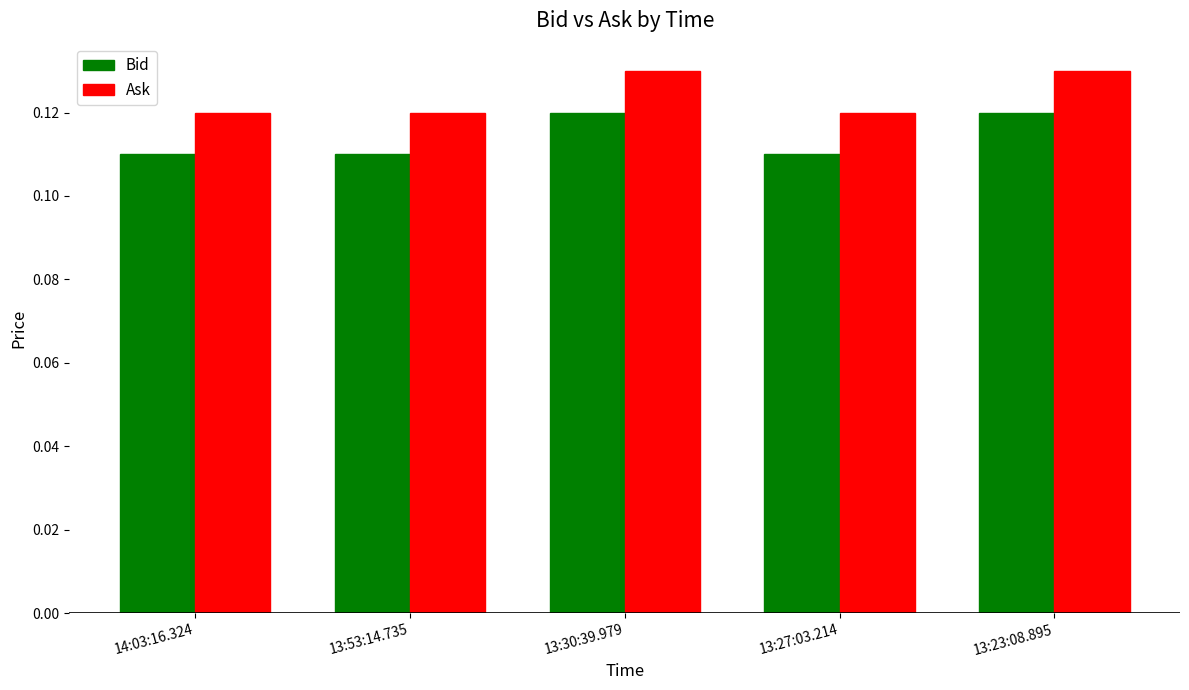

At how many categories does at least one series exceed 0?

5